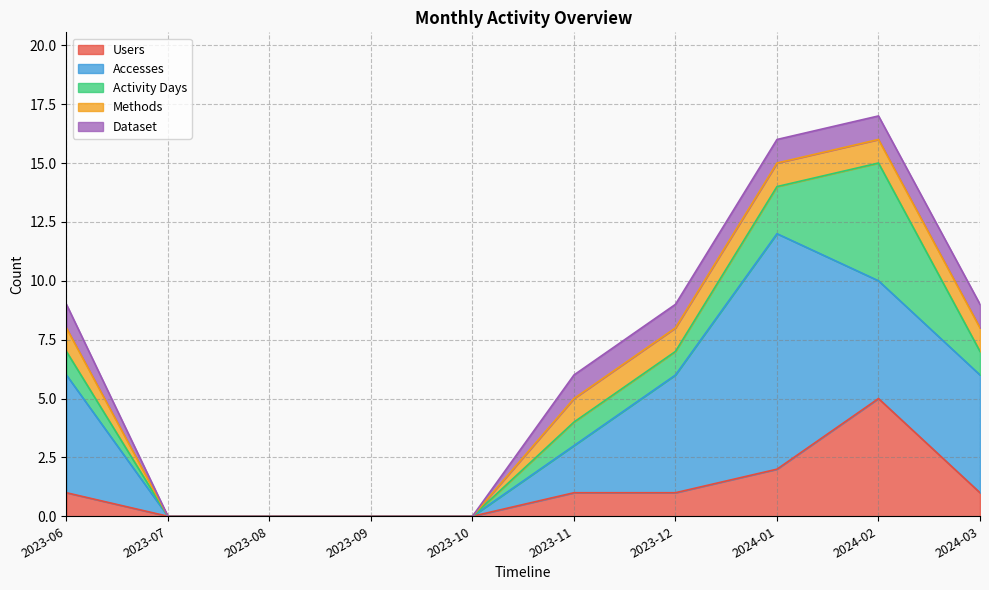

The Activity Days series shows 1 at 2024-01. True or false?

False